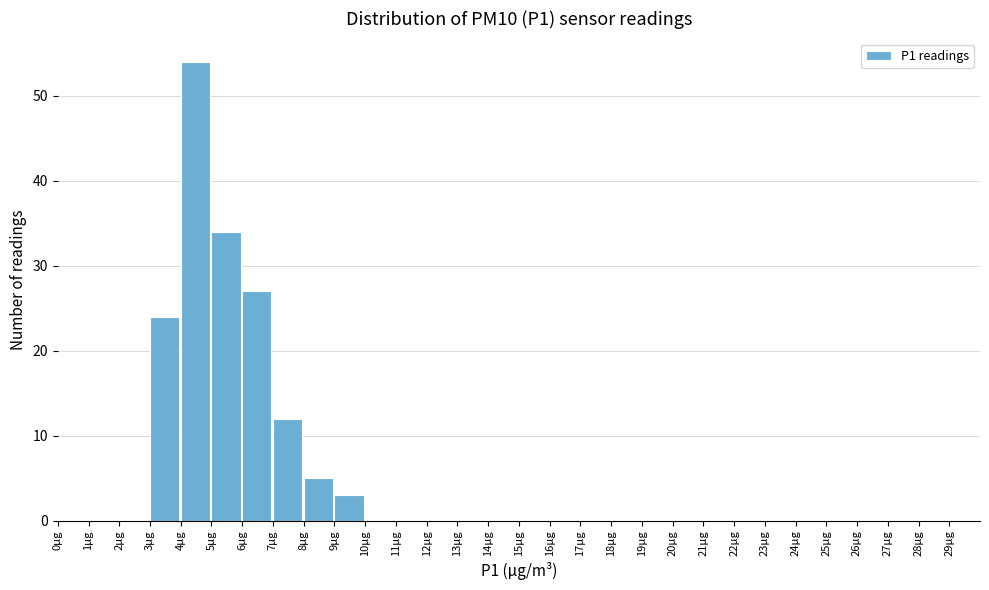

Over which range of the x-axis is the bar tallest?

4 to 5